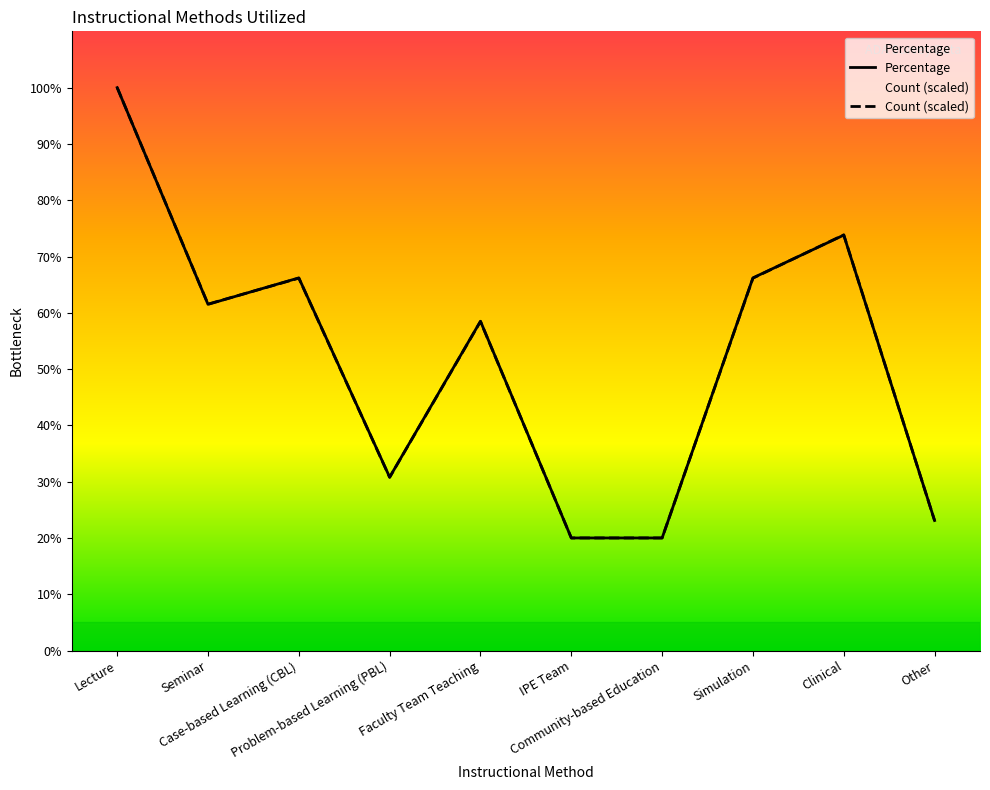

List the series in order of their overall mean, lowest first.

Count, Percentage